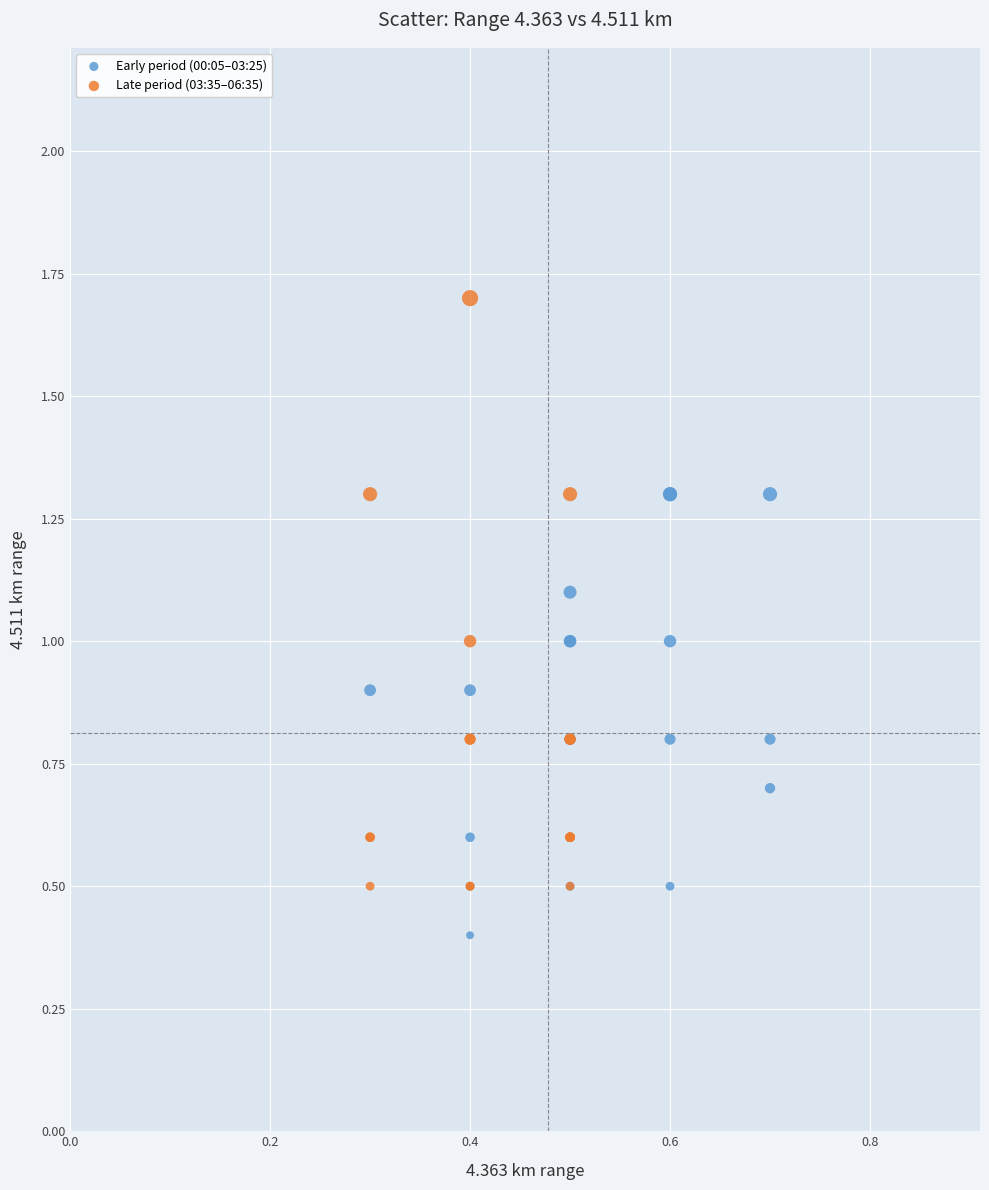

Which series has the widest spread of Y values?

Late period (03:35–06:35)